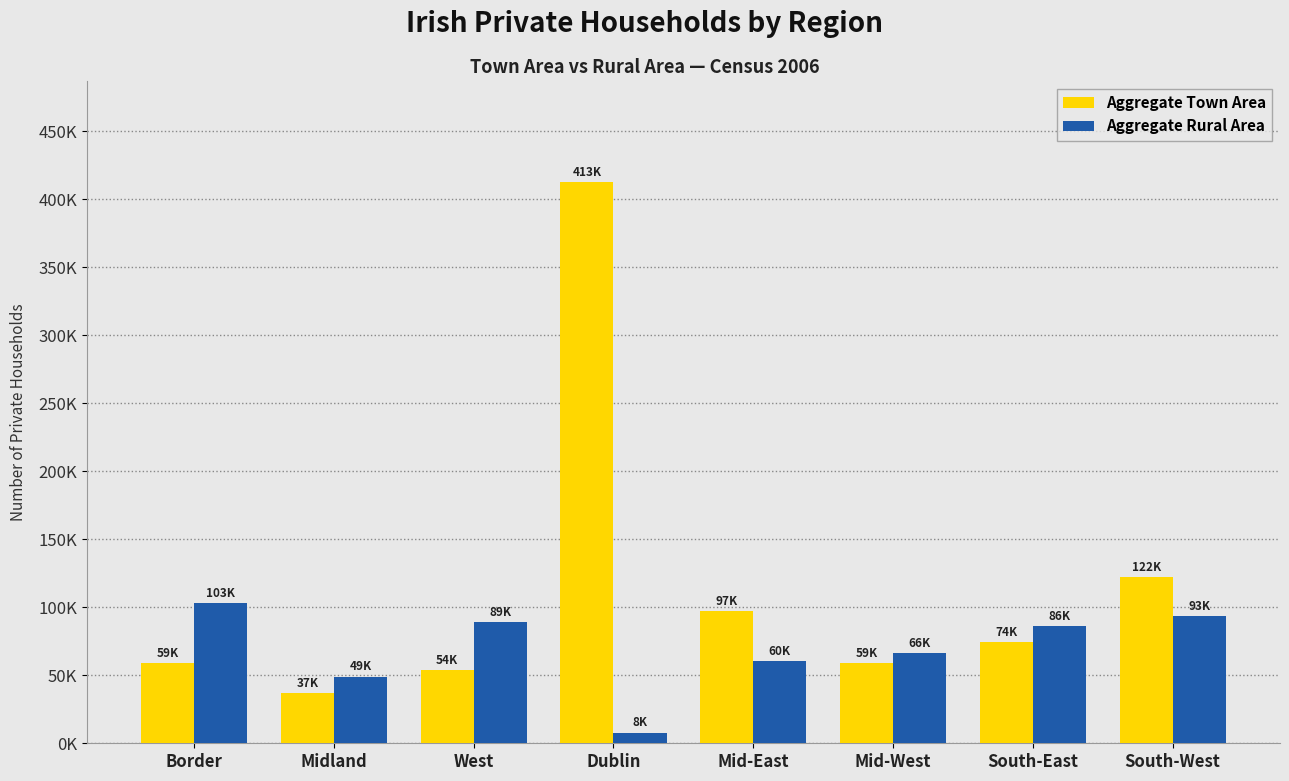

Are the bars horizontal?

No